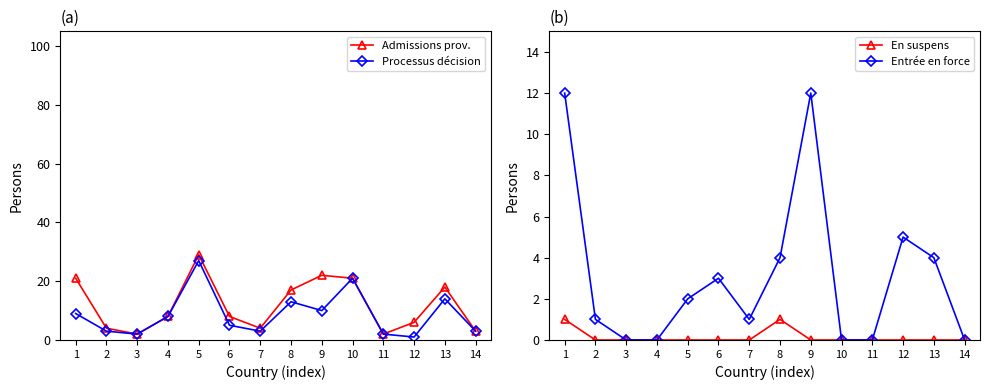

Reading left to right, extract all data points from this chart.

Admissions prov.: 1=21	2=4	3=2	4=8	5=29	6=8	7=4	8=17	9=22	10=21	11=2	12=6	13=18	14=3
Processus décision: 1=9	2=3	3=2	4=8	5=27	6=5	7=3	8=13	9=10	10=21	11=2	12=1	13=14	14=3
En suspens: 1=1	2=0	3=0	4=0	5=0	6=0	7=0	8=1	9=0	10=0	11=0	12=0	13=0	14=0
Entrée en force: 1=12	2=1	3=0	4=0	5=2	6=3	7=1	8=4	9=12	10=0	11=0	12=5	13=4	14=0